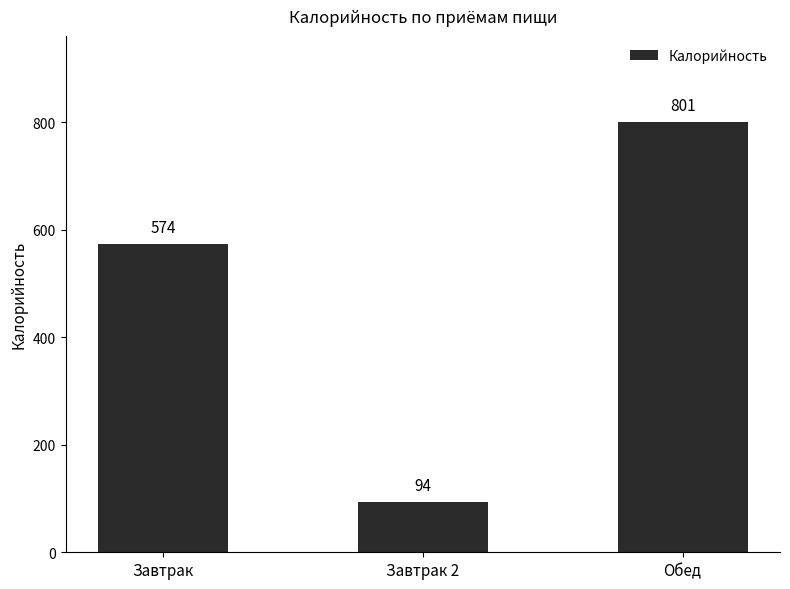

The chart shows a value of 574 at Завтрак. True or false?

True